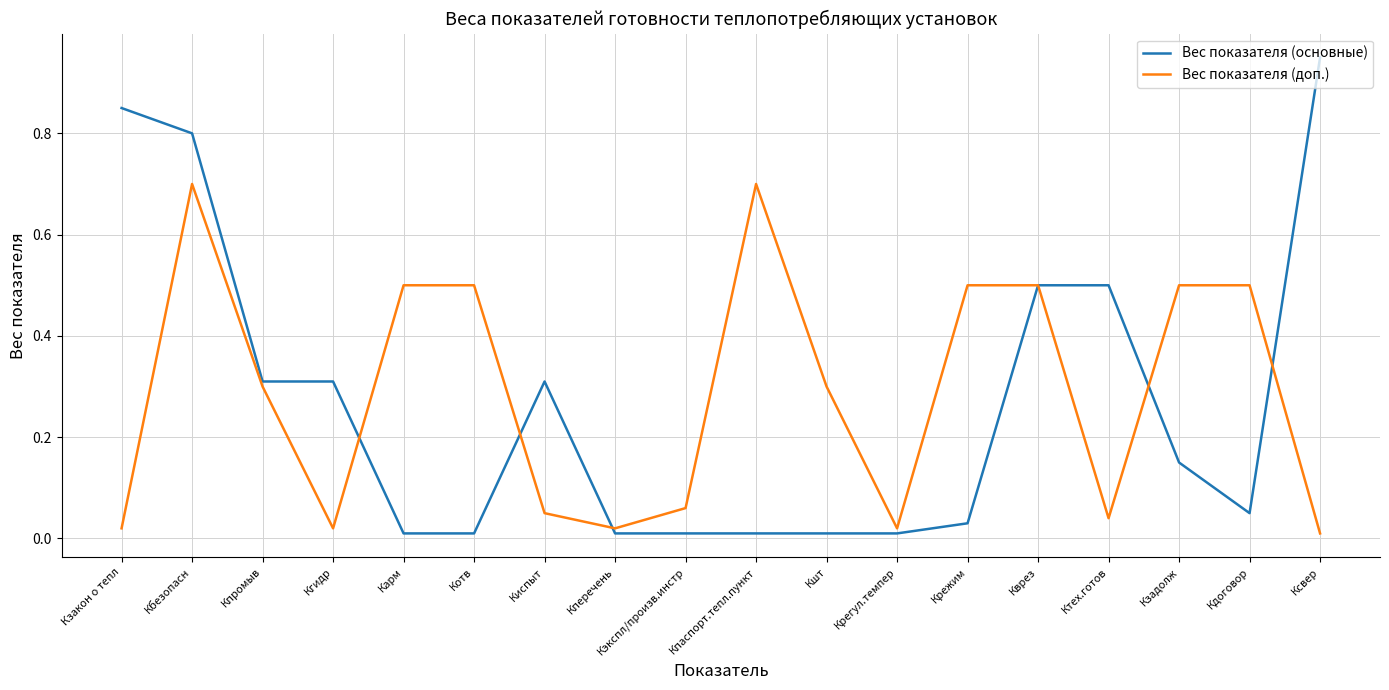

What position from the right is Карм?

14